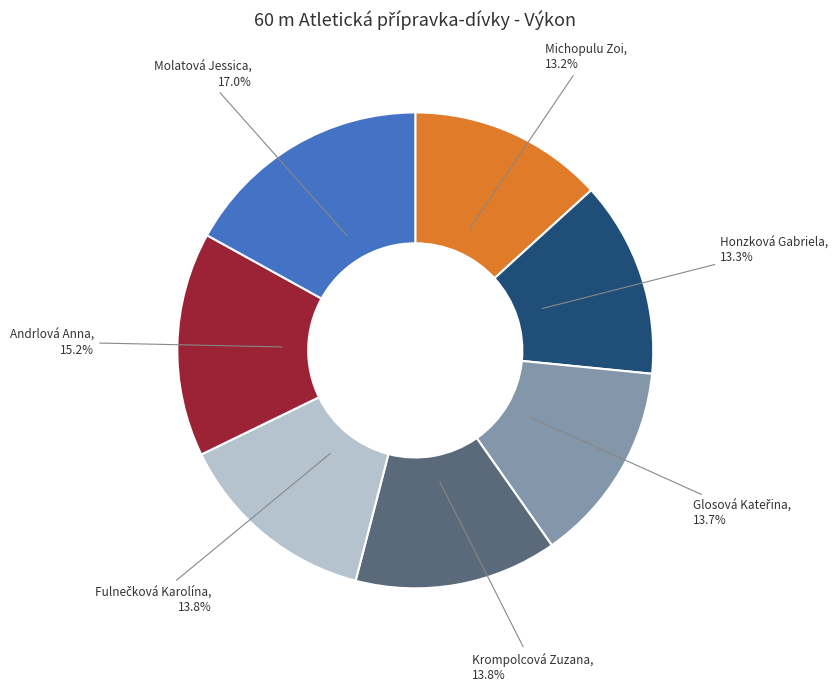

Is there a majority slice in this chart?

No